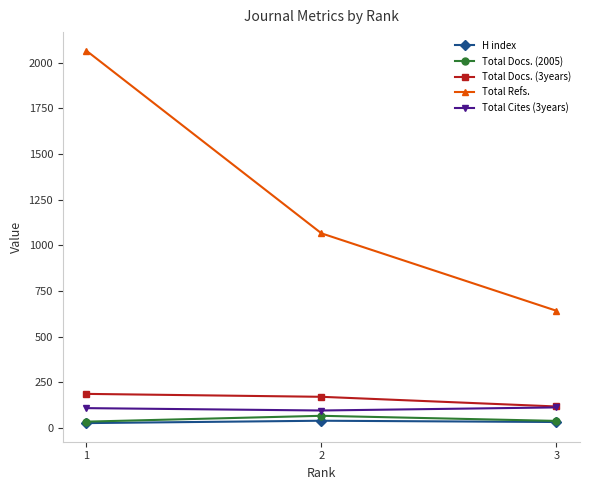

The value of H index at 3 is 33. True or false?

True